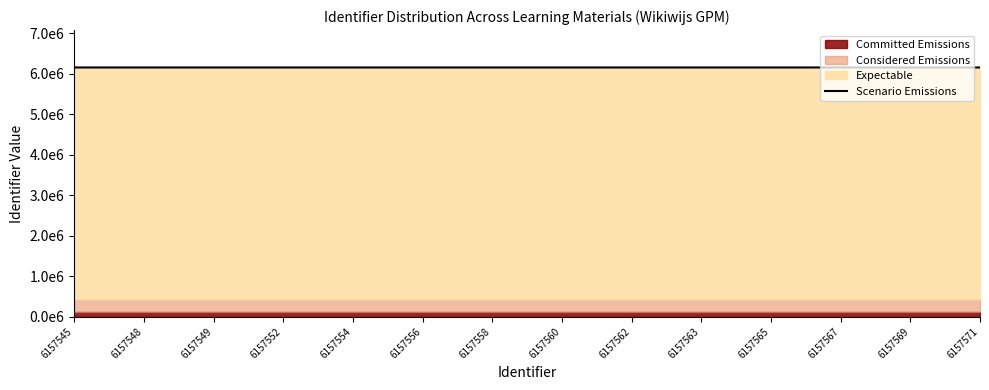

Reading left to right, what are all the values shown in this chart?

6157545=6157545	6157548=6157548	6157549=6157549	6157552=6157552	6157554=6157554	6157556=6157556	6157558=6157558	6157560=6157560	6157562=6157562	6157563=6157563	6157565=6157565	6157567=6157567	6157569=6157569	6157571=6157571